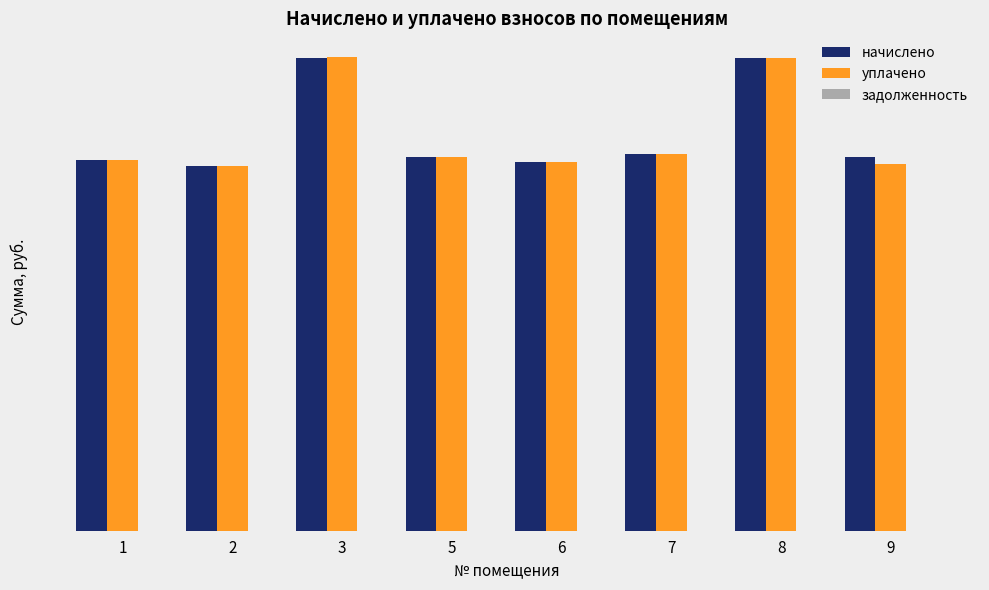

Does the chart contain stacked bars?

No